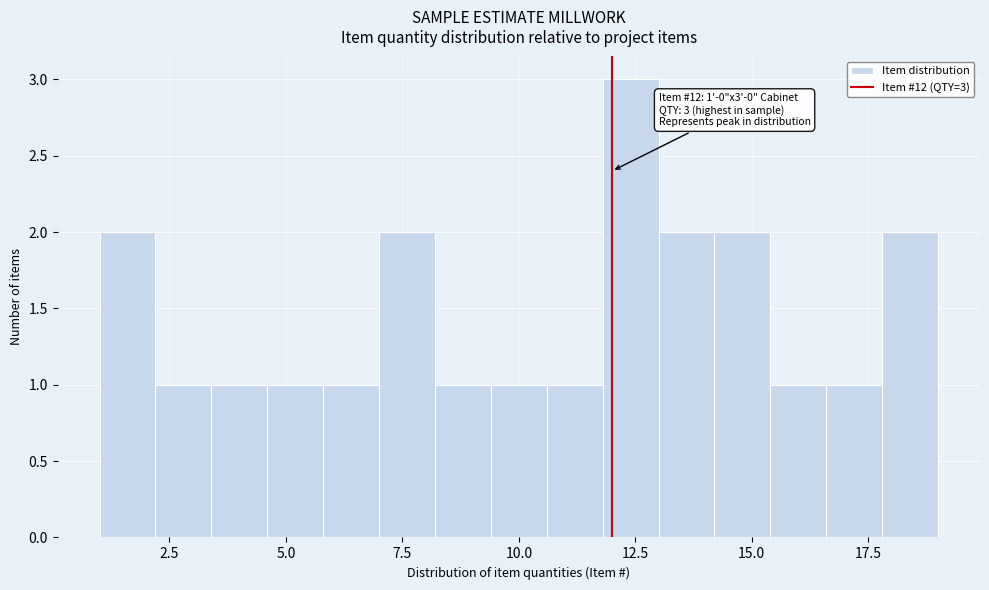

Read against the x-axis, roughly where is the centre of the tallest bar?

12.5